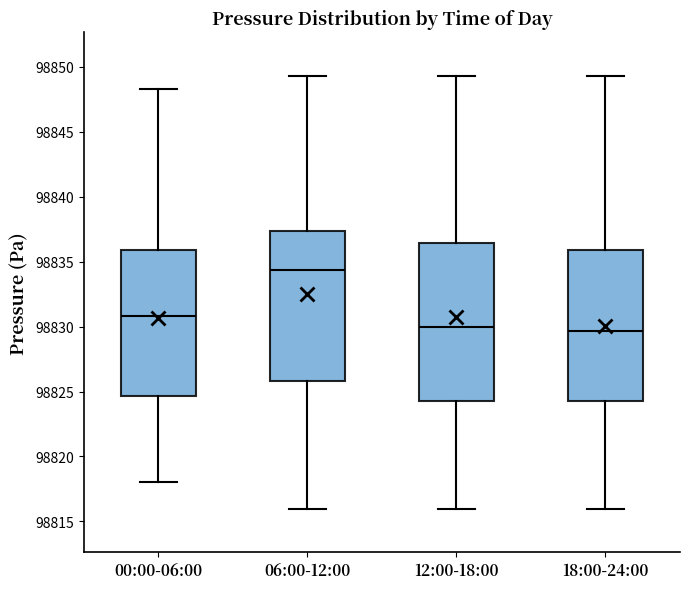

Where is the lower edge of the box for 12:00-18:00 on the y-axis? The values are not printed on the chart, so give them approximately, as read against the axis.

98824.5